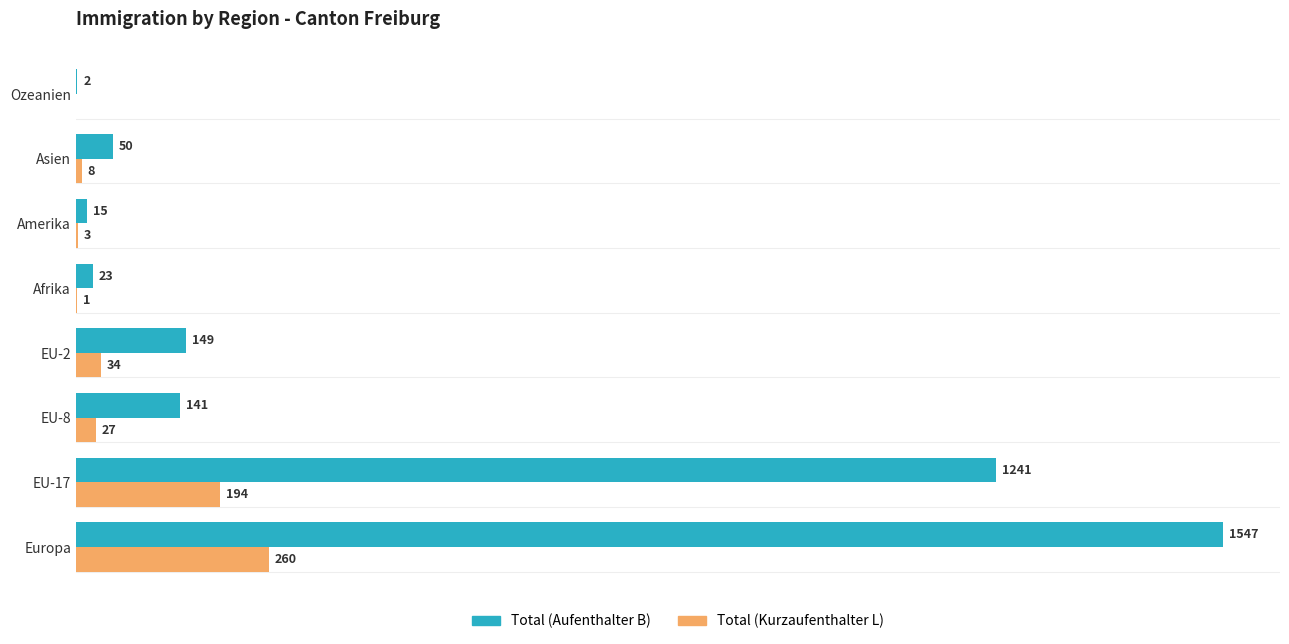

Is the value of Total (Kurzaufenthalter L) at Asien greater than the value of Total (Aufenthalter B) at EU-17?

No